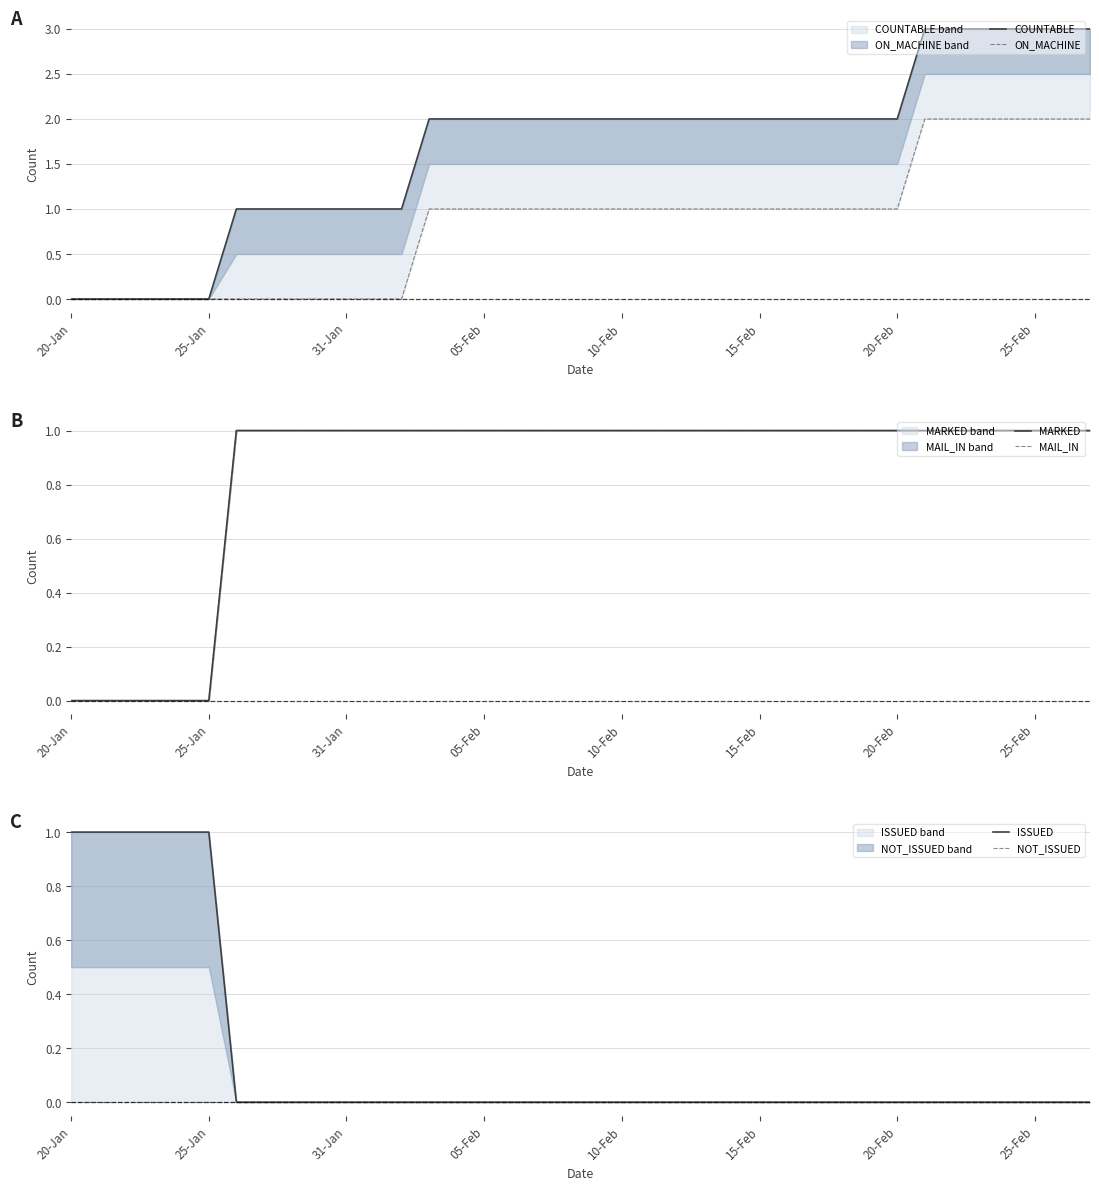

Is the value of MARKED at 8 greater than the value of ON_MACHINE at 32?

No